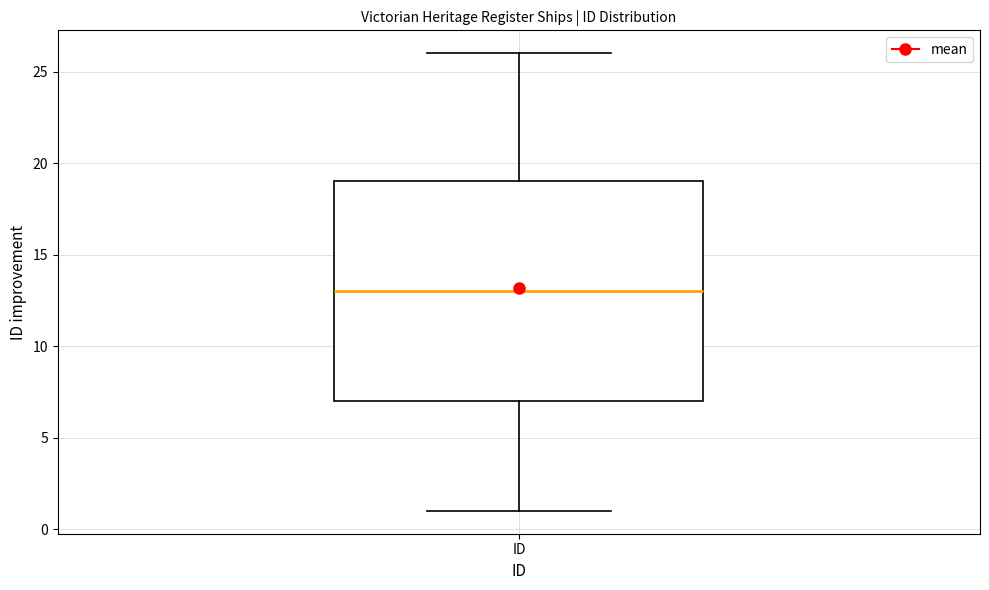

Transcribe this box plot: give where the median line is, the range the box spans, and where the two whiskers end, as read against the y-axis. The values are not printed on the chart, so give them approximately, as read against the axis.

median 13, box 7 to 19, whiskers 1 to 26